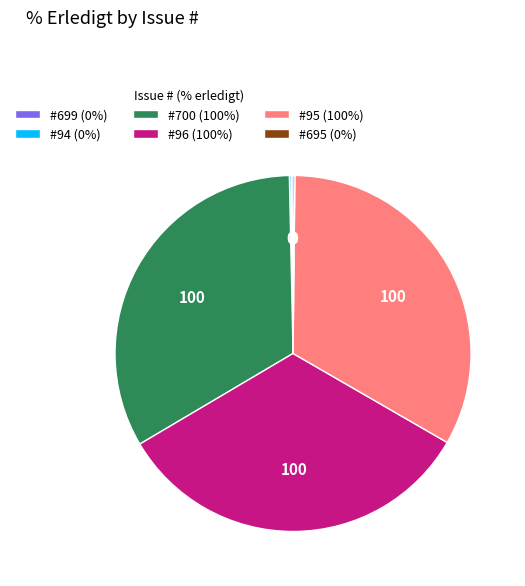

Is there a majority slice in this chart?

No